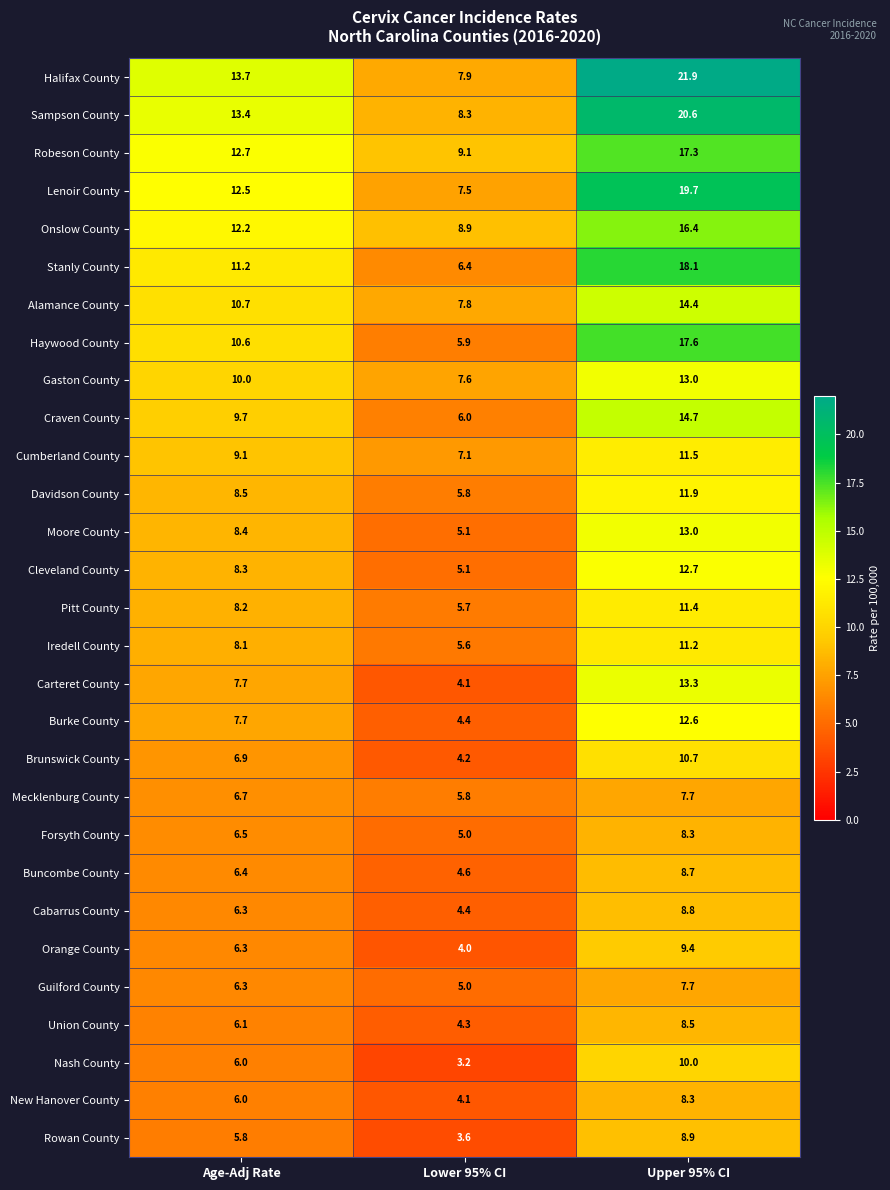

What is the highest value of the New Hanover County series?

8.3